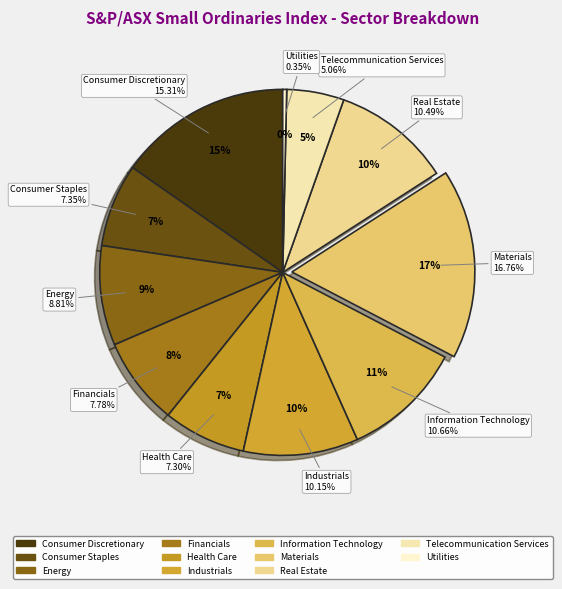

The Energy slice represents 1% of the pie. True or false?

False